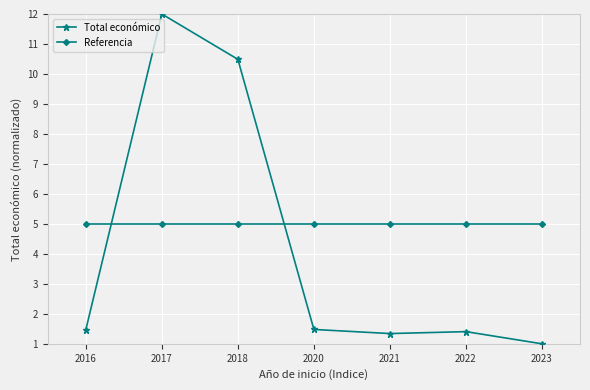

What is the value of the Total económico point at the 5th from the left?

1.3